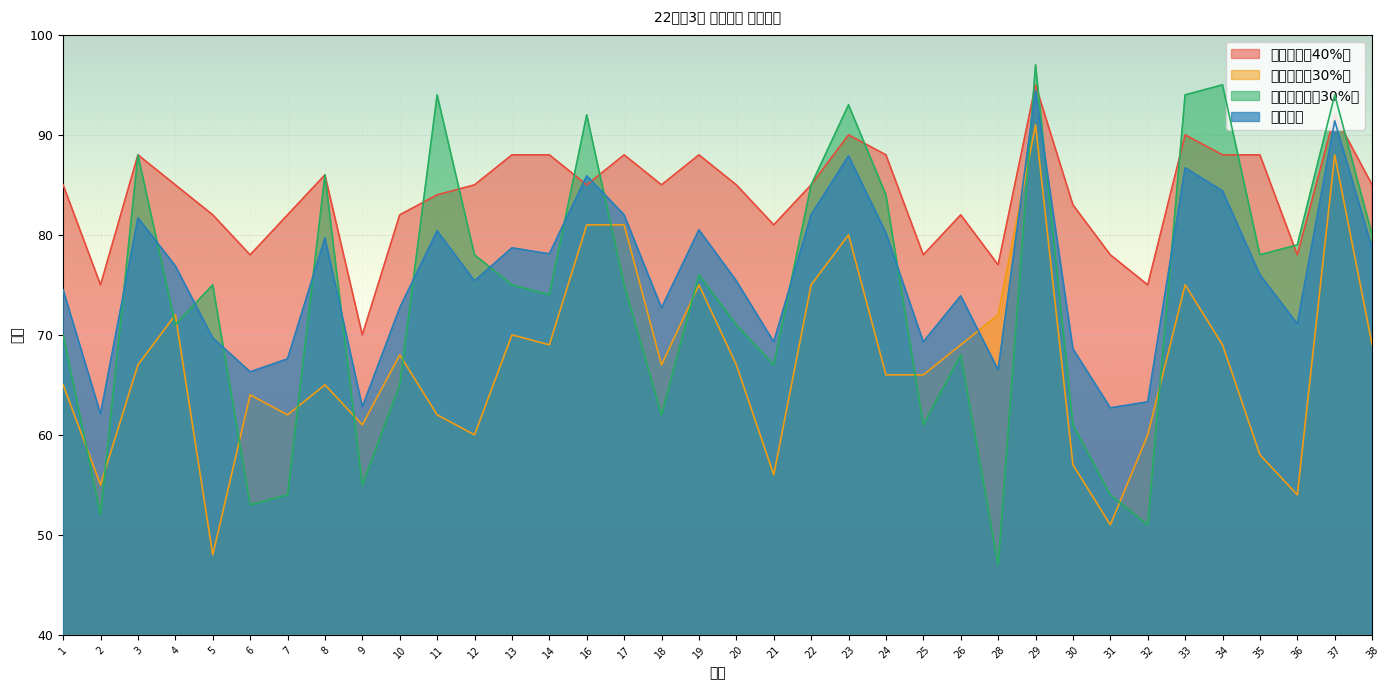

How many values in the 平时成绩（40%） series are below 85?

15